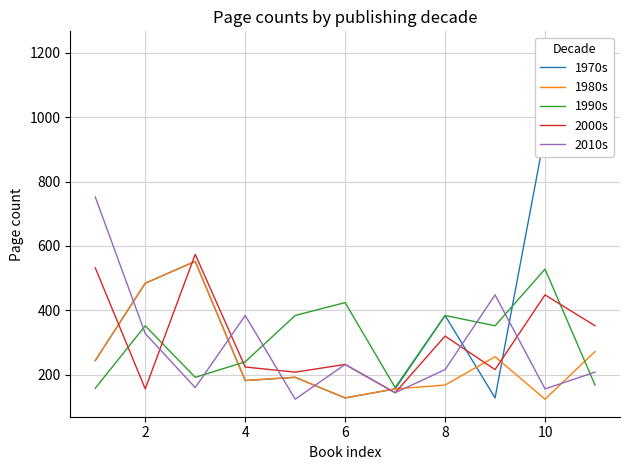

After their last crossing, which series has the higher values: 2010s or 1990s?

2010s